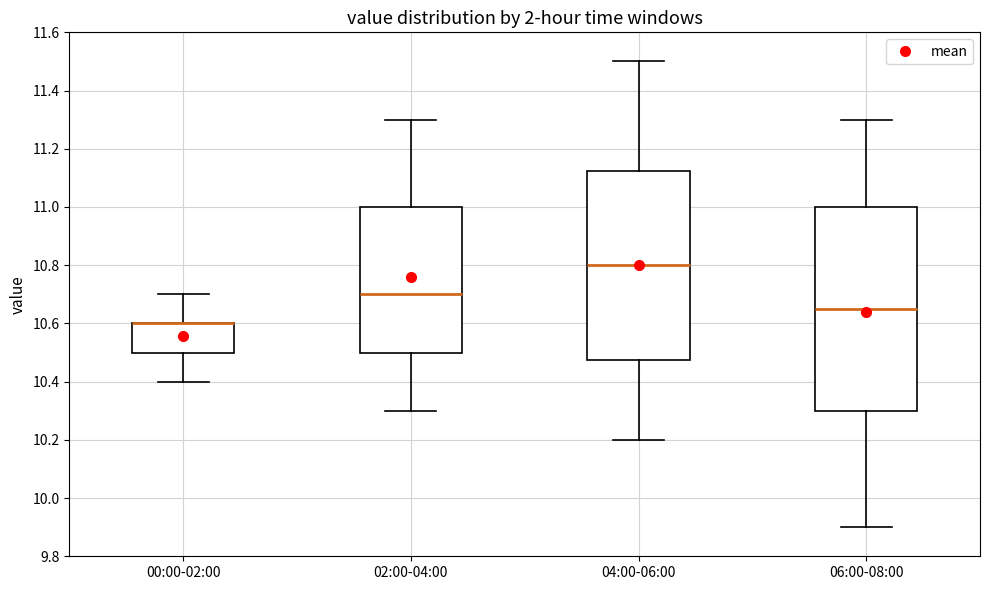

Which box is the tallest, from its lower edge to its upper edge?

06:00-08:00